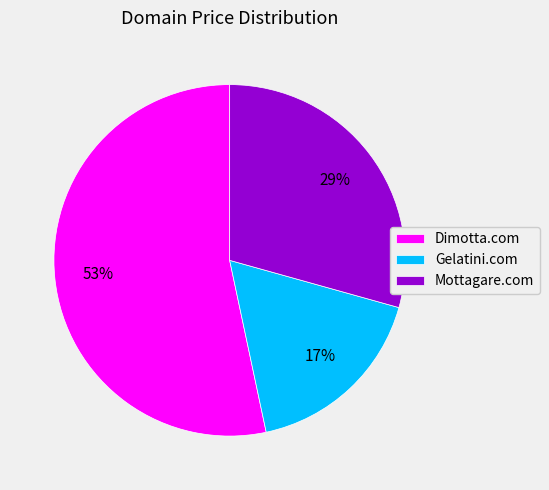

Combined, do Mottagare.com and Dimotta.com account for over 50%?

Yes